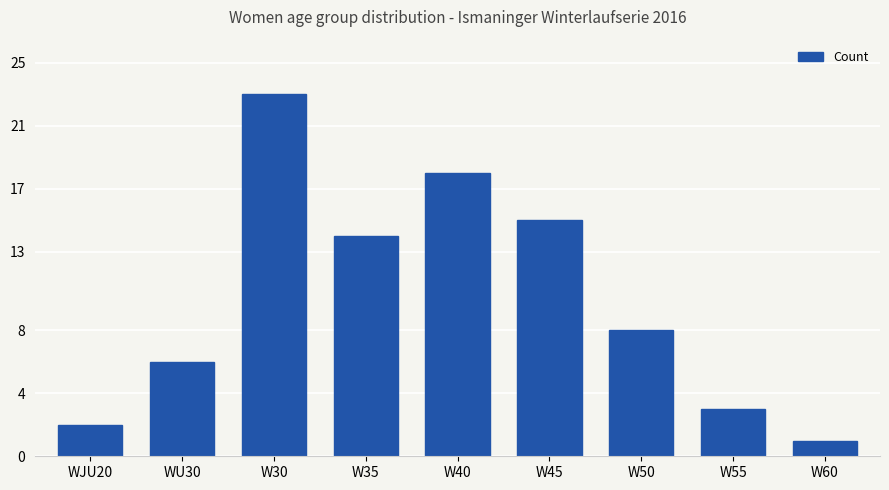

Does the chart contain stacked bars?

No